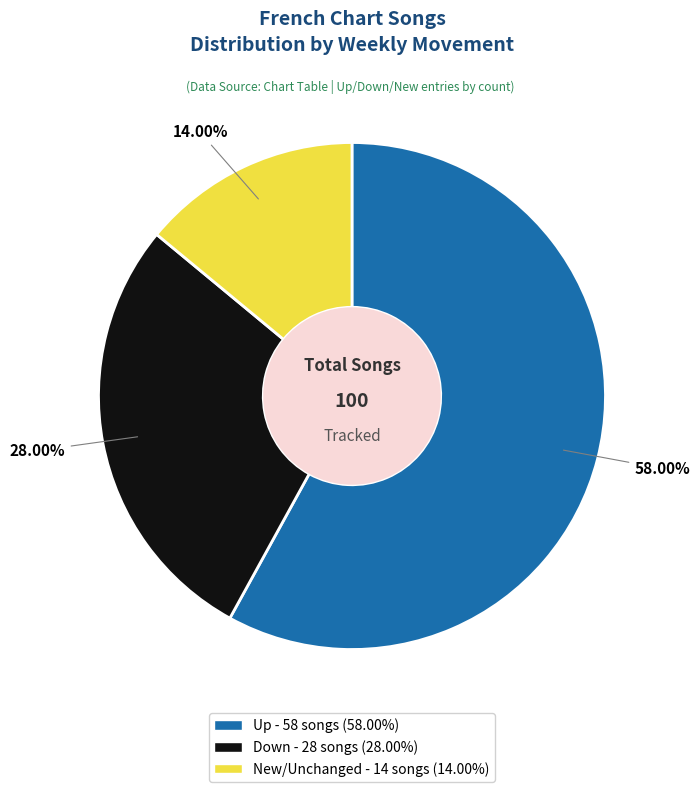

Is there a majority slice in this chart?

Yes